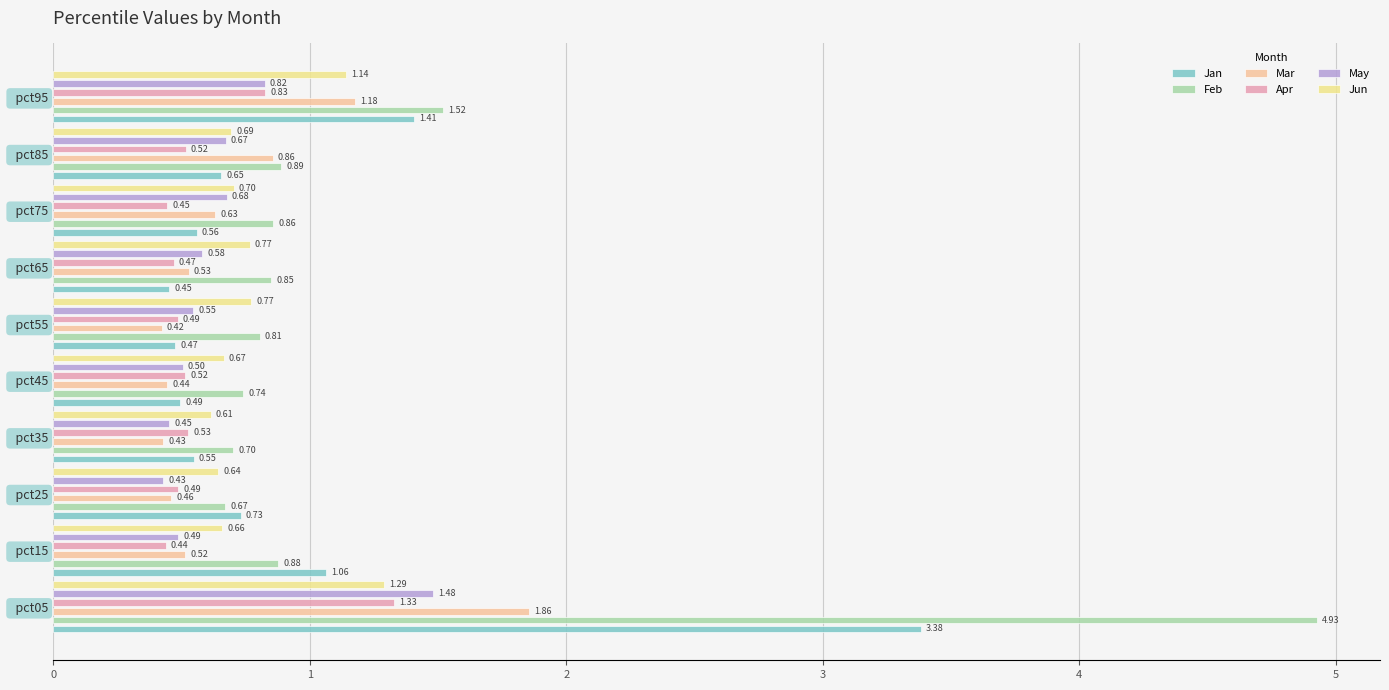

Which series has the largest total across all categories?

Feb